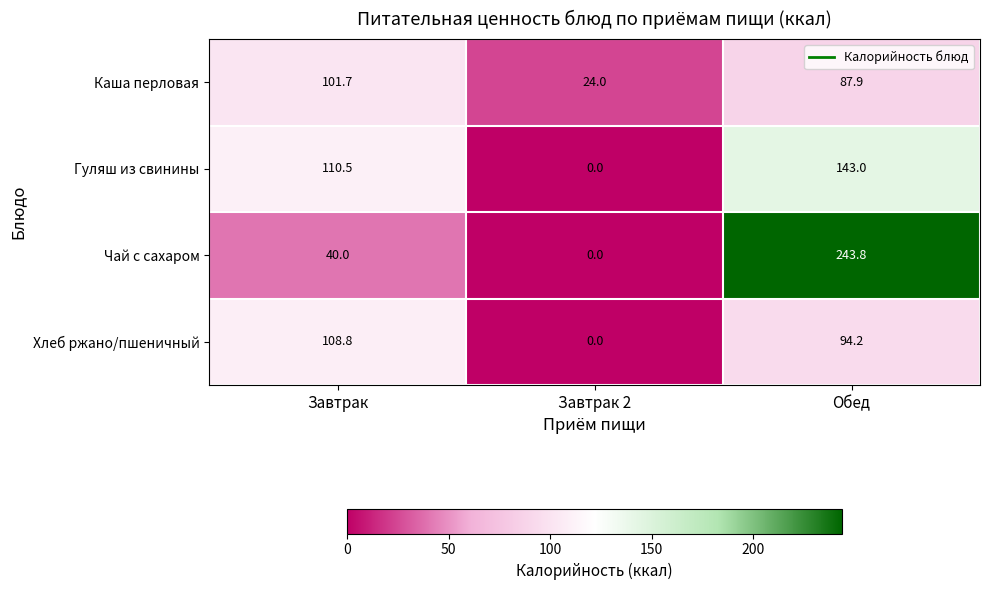

Which series has the largest total across all categories?

Чай с сахаром